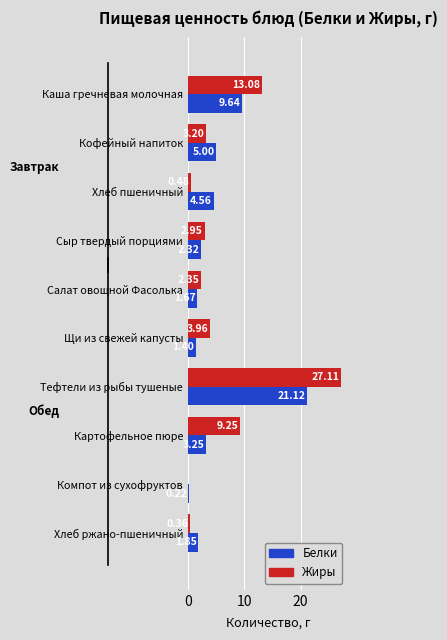

Where is Жиры nearest to the value 13?

Каша гречневая молочная